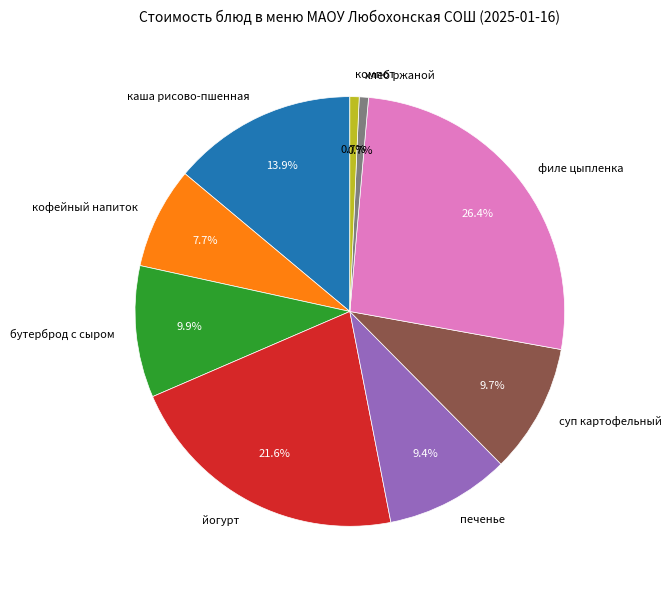

How many slices are in this pie chart?

9